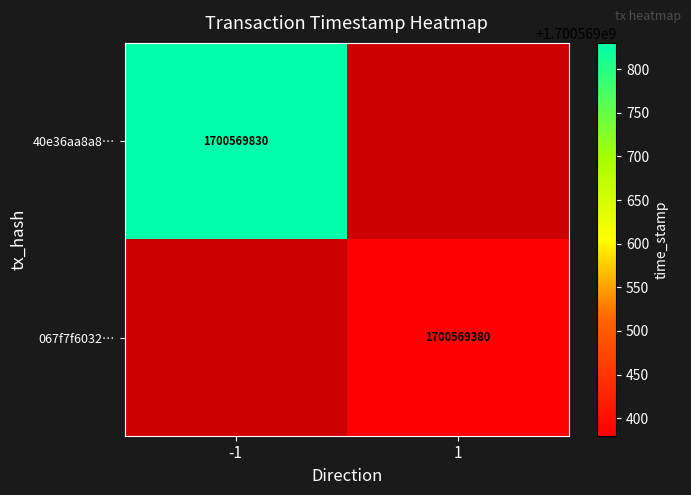

What is the difference between the maximum and minimum values in the 40e36aa8a88cedb1b821097ff33dfa2c7ef3b63 series?

1700569831